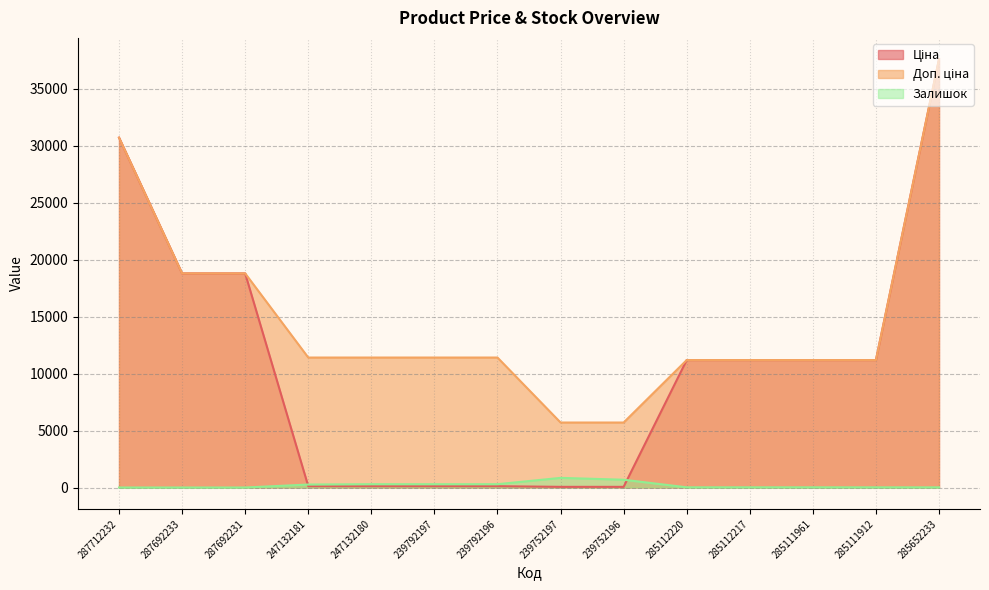

What is the difference between the maximum and minimum values in the Ціна series?

37536.6